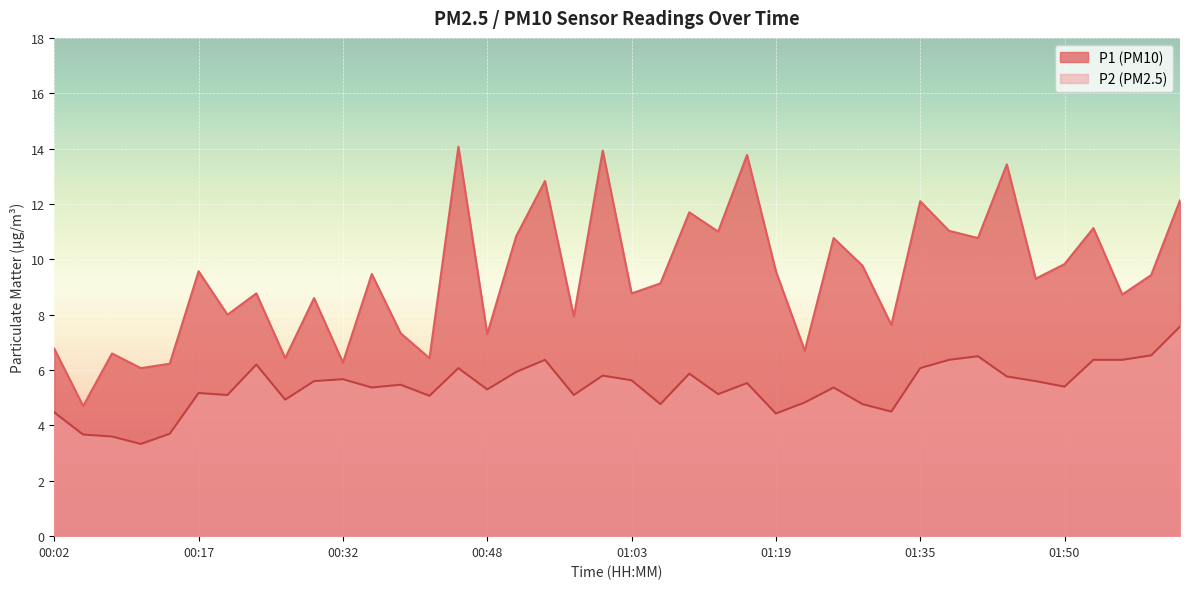

What is the sum of all P1 values?

374.8